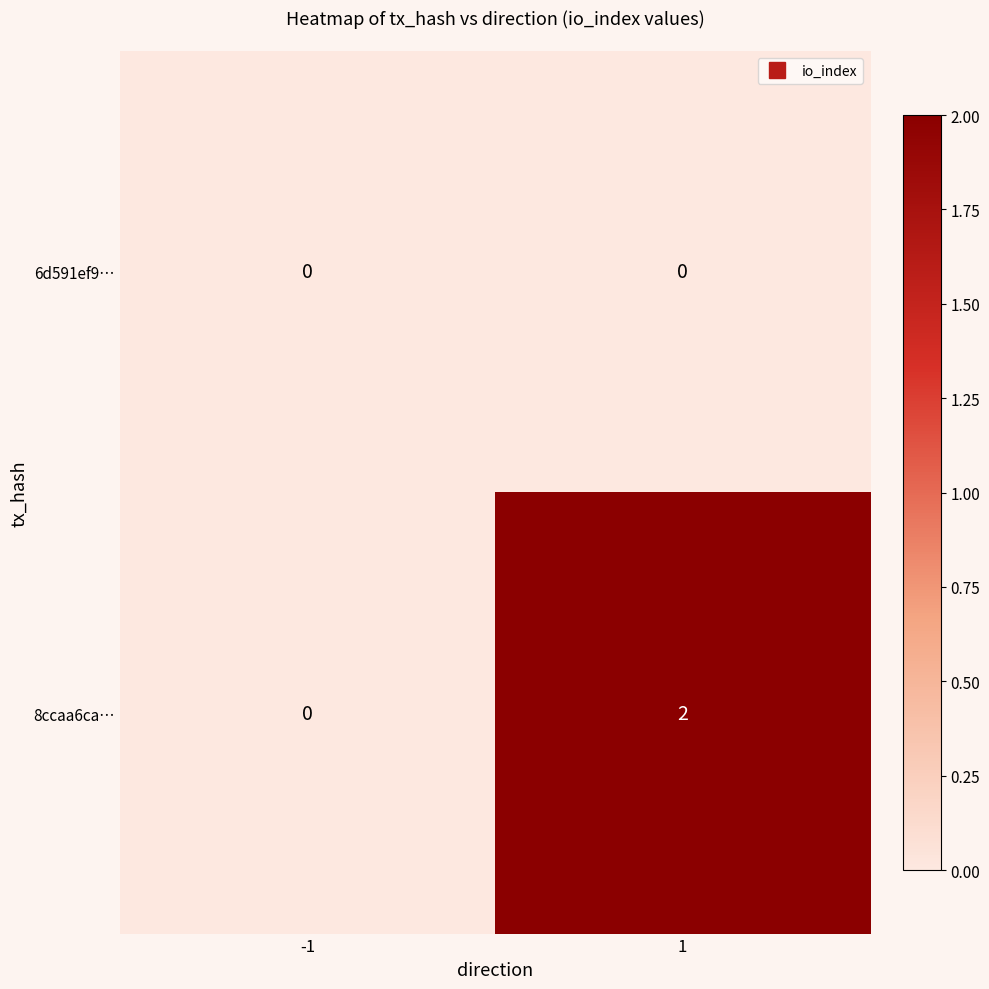

Which series has the largest total across all categories?

8ccaa6ca…